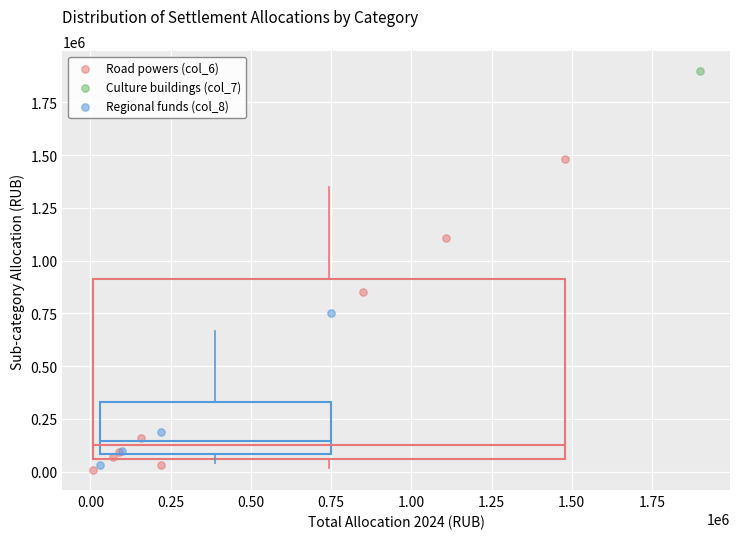

What are all the series names shown in the legend?

Road powers (col_6), Culture buildings (col_7), Regional funds (col_8)